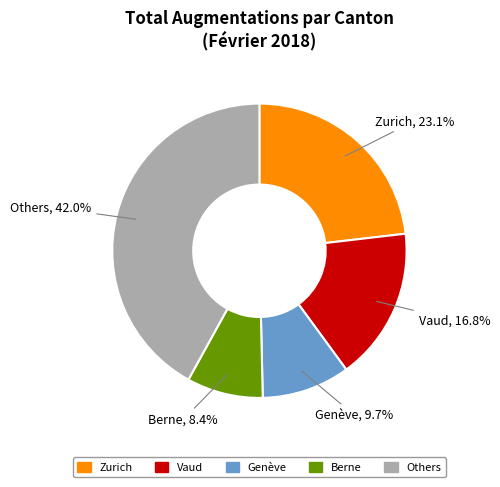

How many slices are in this pie chart?

5